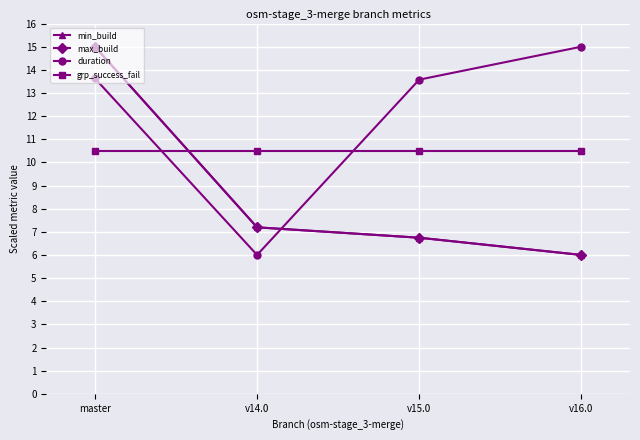

What is the spread (max minus min) of values at master?

4.5